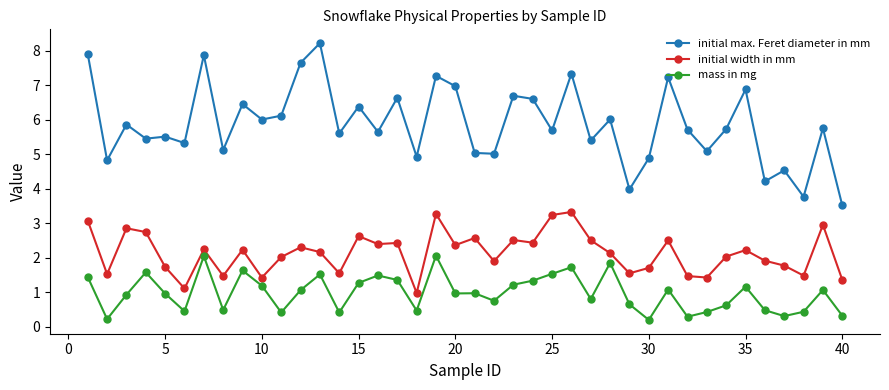

What is the highest value of the mass in mg series?

2.1